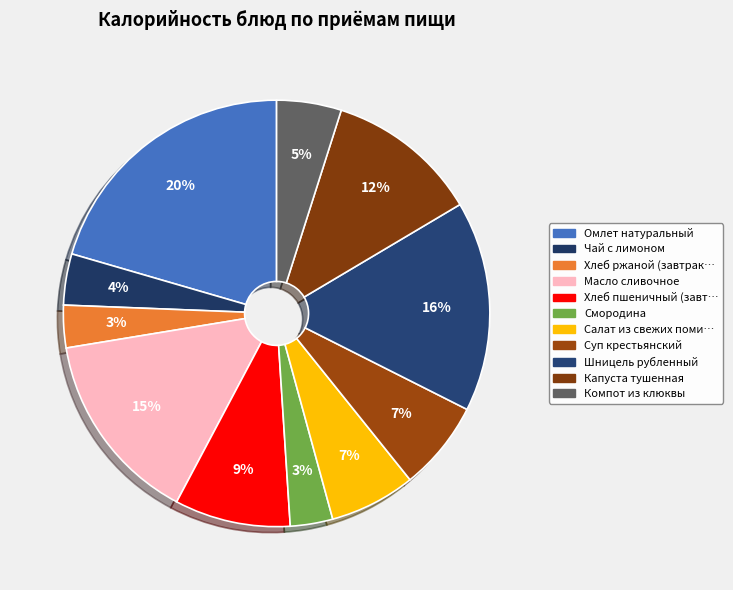

How many slices are in this pie chart?

11